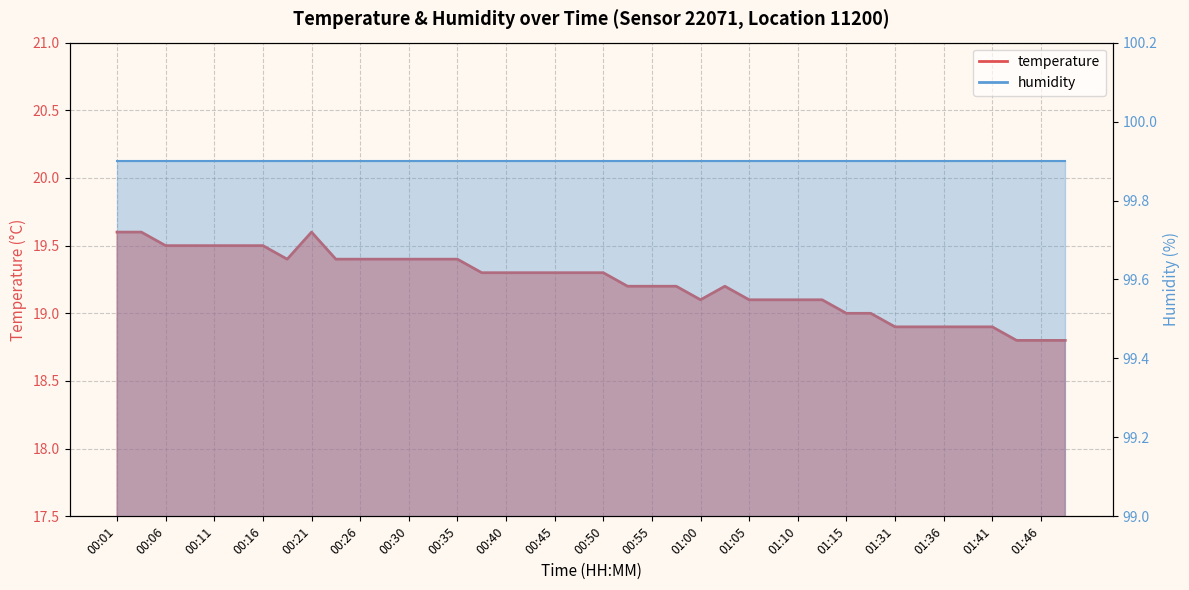

How many interior local valleys (lower than both neighbors) does the data have?

2